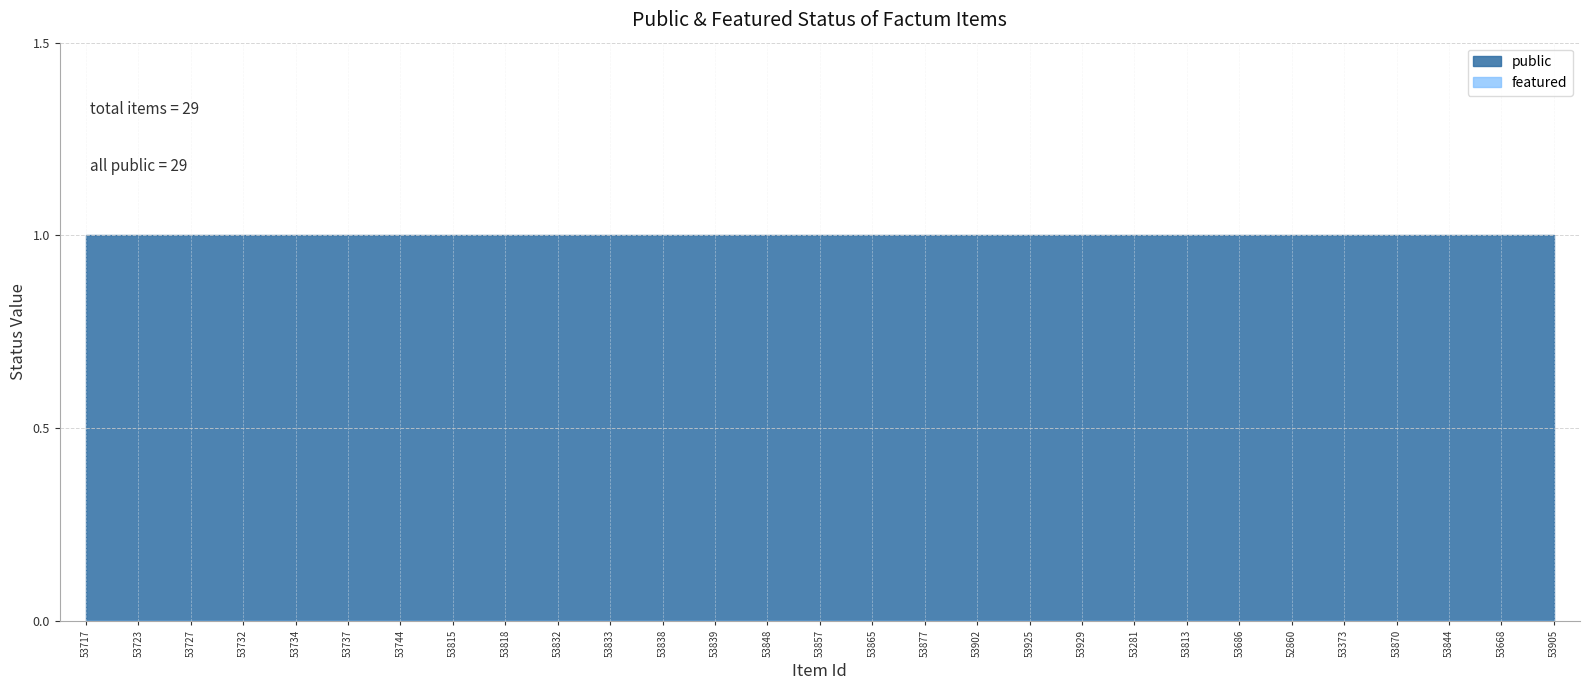

At 53857, list the series in order from largest to smallest.

public, featured